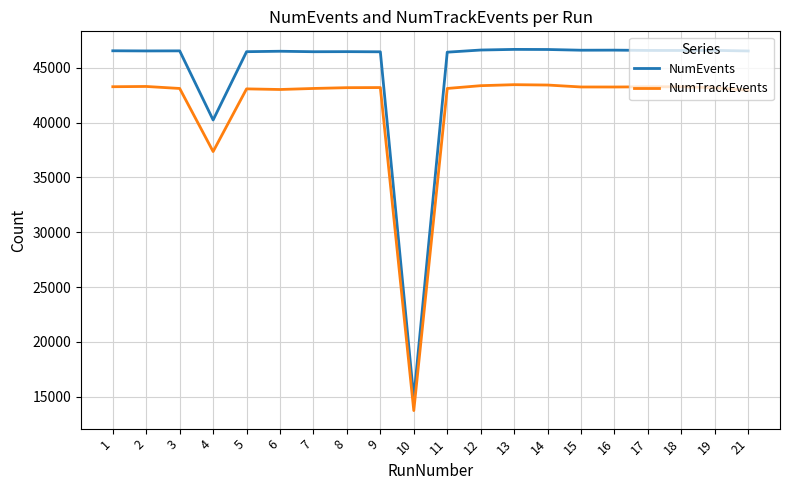

Rank the series at 1 from highest to lowest value.

NumEvents, NumTrackEvents